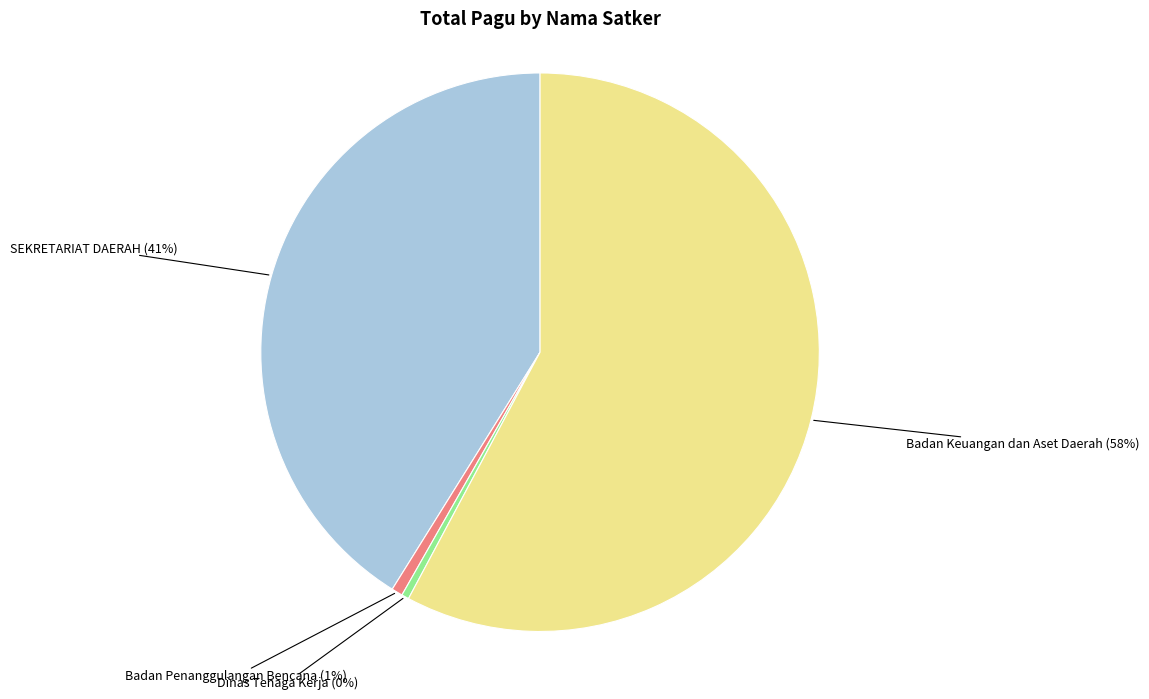

Is there a majority slice in this chart?

Yes